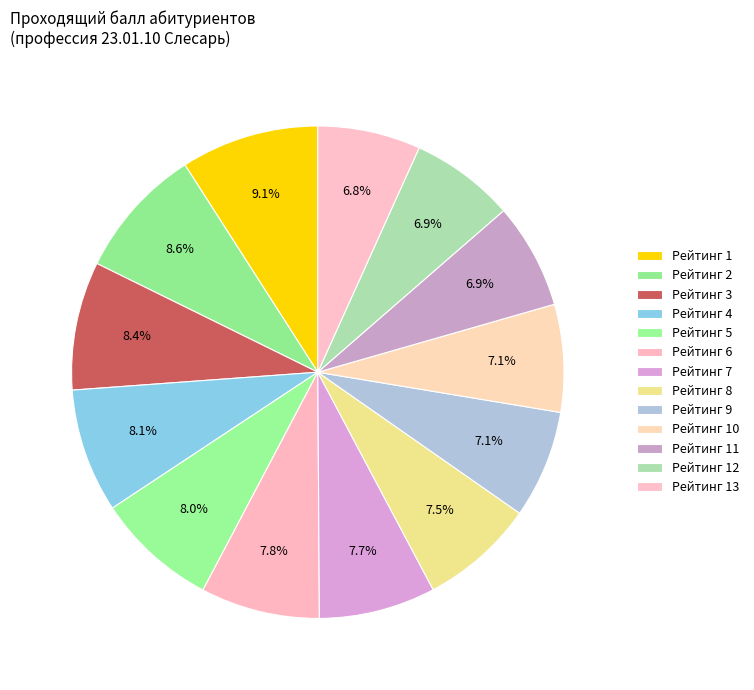

The Рейтинг 12 slice represents 7% of the pie. True or false?

True